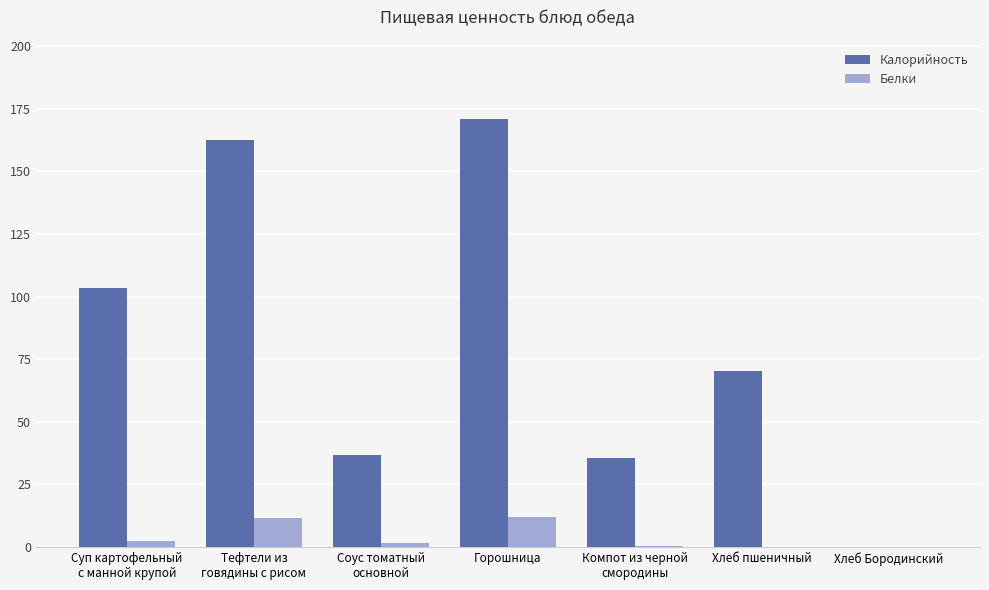

Which label corresponds to the largest value in the chart?

Горошница